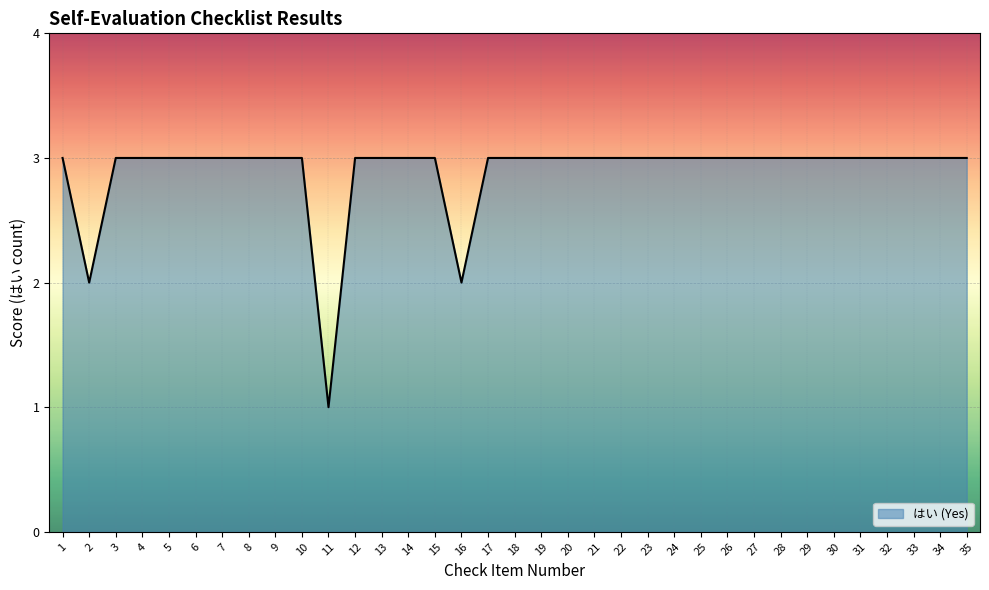

Read the value at 14.

3